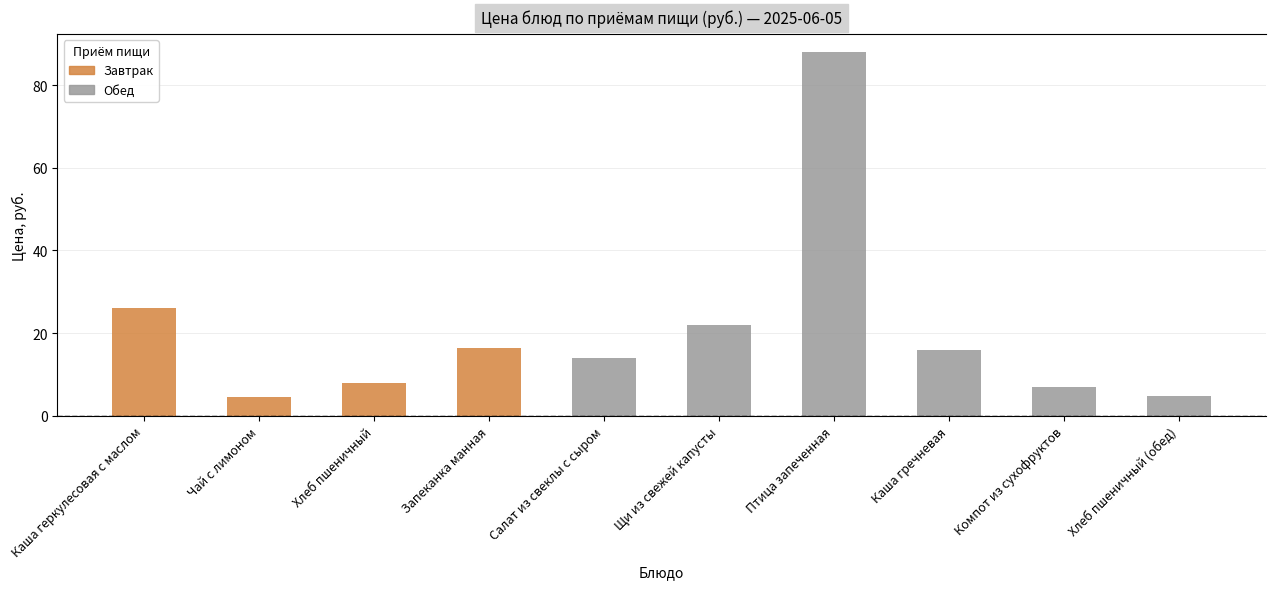

List the labels in order of value, smallest first.

Чай с лимоном, Хлеб пшеничный (обед), Компот из сухофруктов, Хлеб пшеничный, Салат из свеклы с сыром, Каша гречневая, Запеканка манная, Щи из свежей капусты, Каша геркулесовая с маслом, Птица запеченная